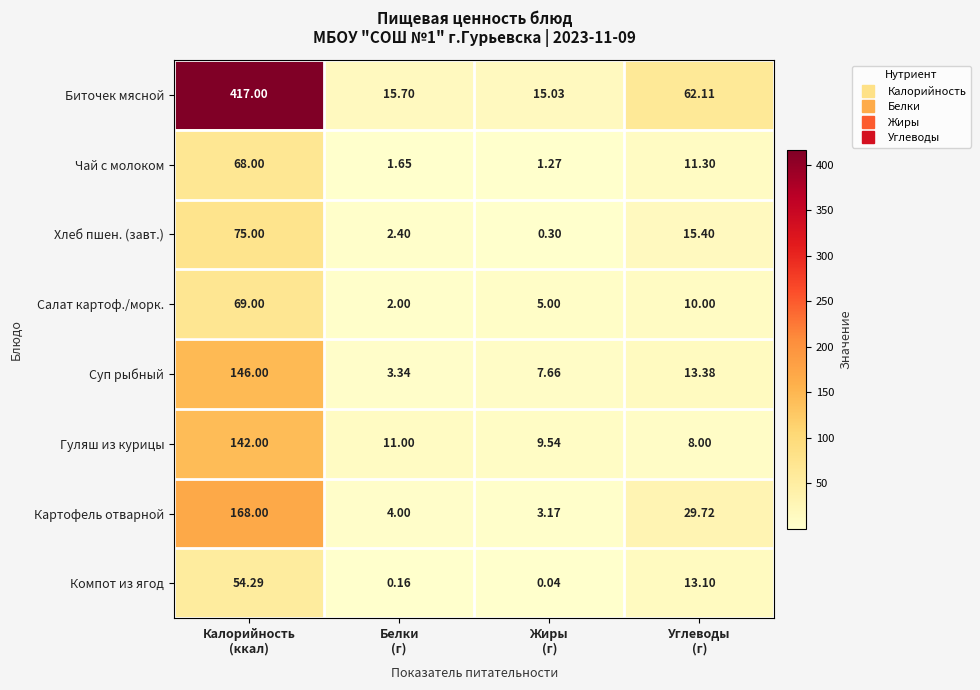

How many categories are shown in the chart?

4